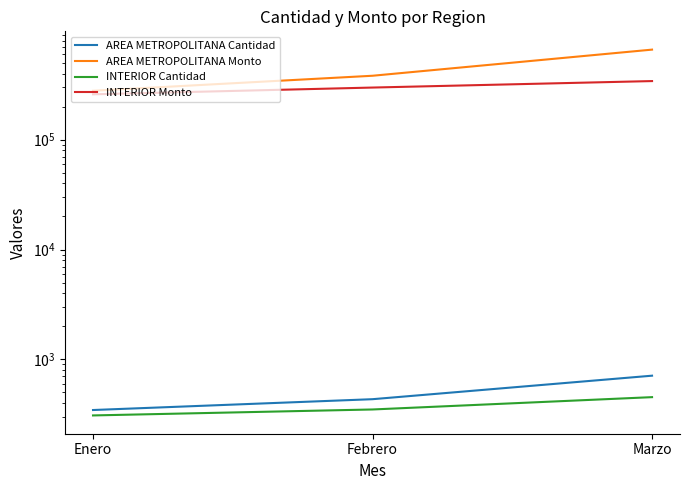

Does the chart have visible grid lines?

No